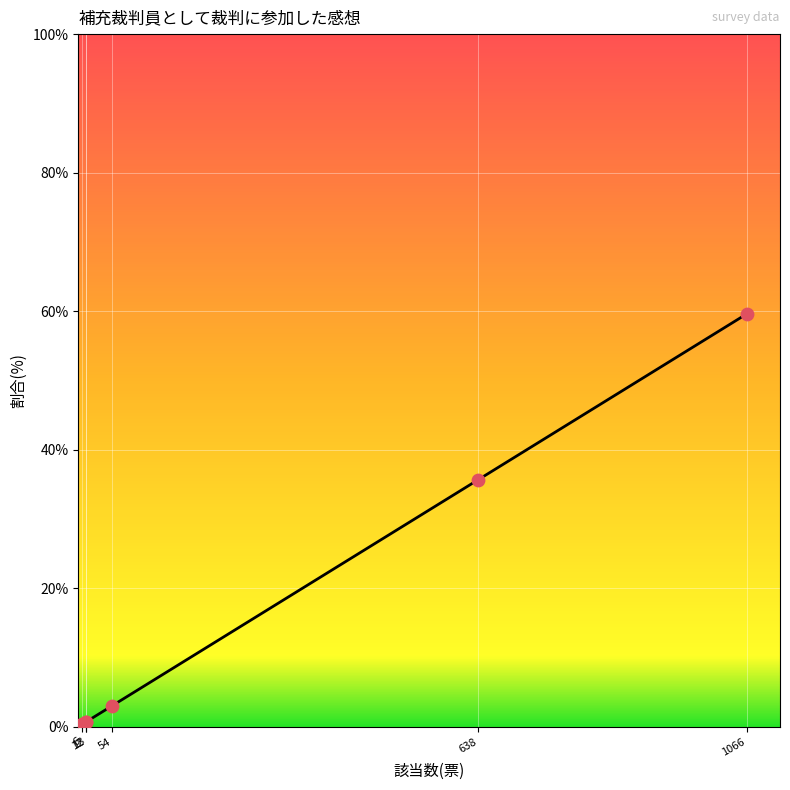

Between 638 and 1066, which is larger?

1066